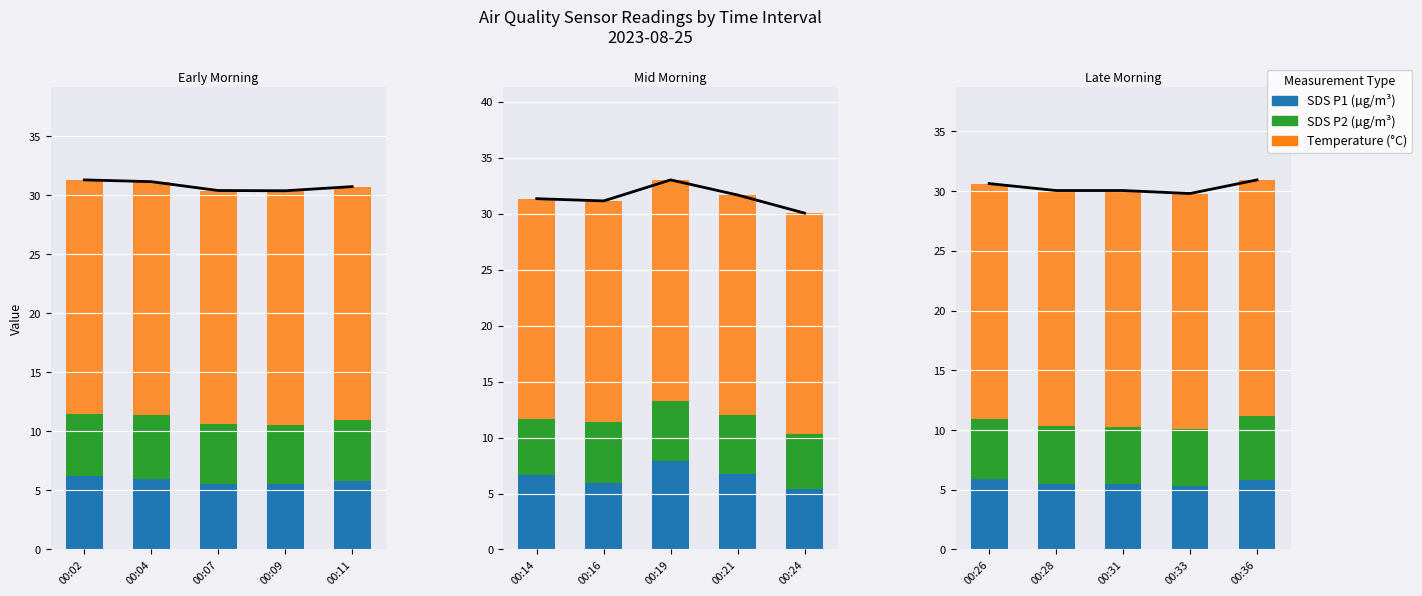

Between 00:28 and 00:36, which series saw the biggest shift?

SDS_P2